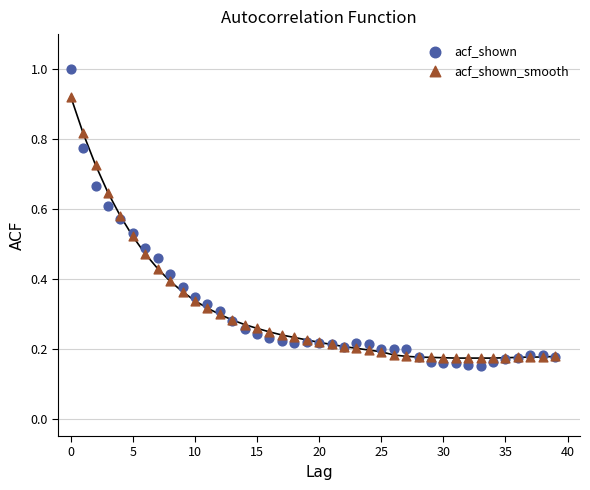

Which series contains the highest Y value?

acf_shown